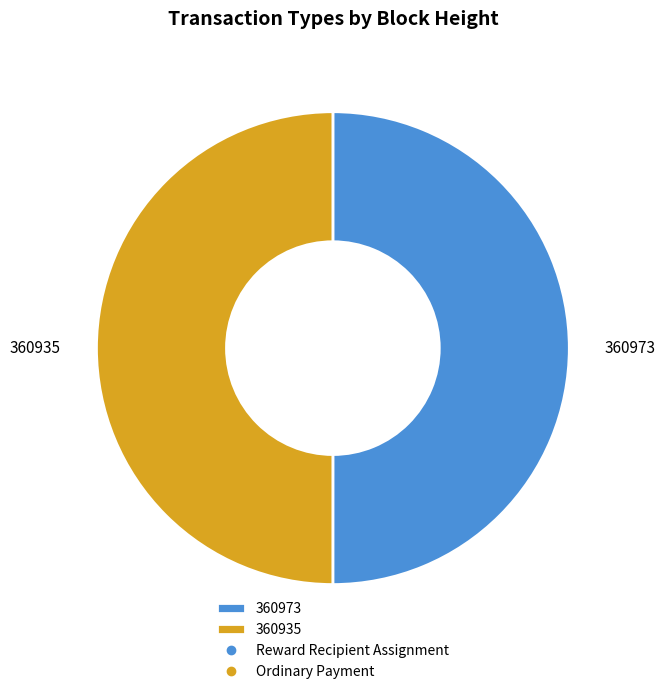

How many slices are in this pie chart?

2